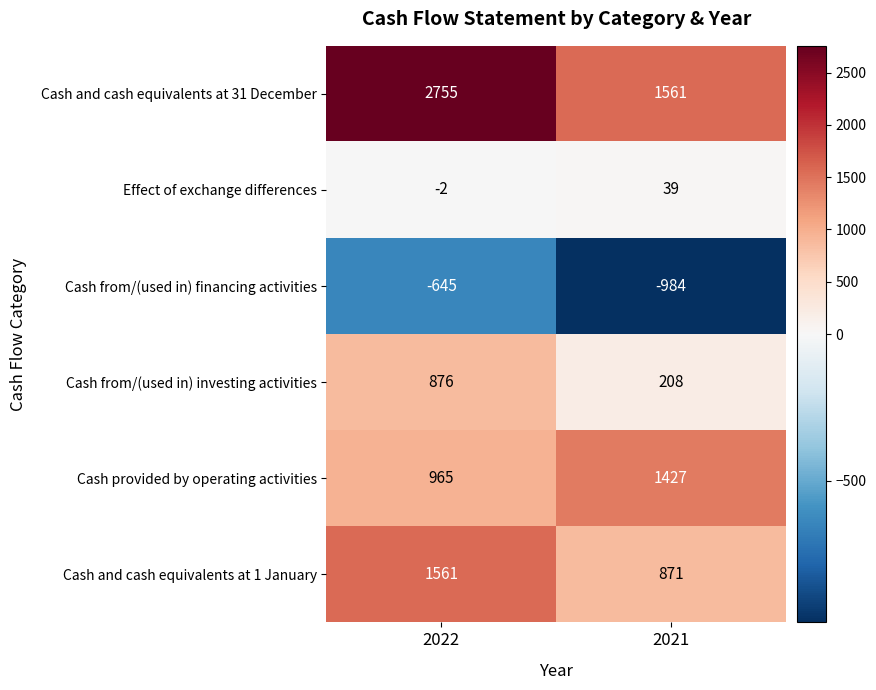

Reading left to right, extract all data points from this chart.

Cash and cash equivalents at 31 December: 2022=2755	2021=1561
Effect of exchange differences: 2022=-2	2021=39
Cash from/(used in) financing activities: 2022=-645	2021=-984
Cash from/(used in) investing activities: 2022=876	2021=208
Cash provided by operating activities: 2022=965	2021=1427
Cash and cash equivalents at 1 January: 2022=1561	2021=871